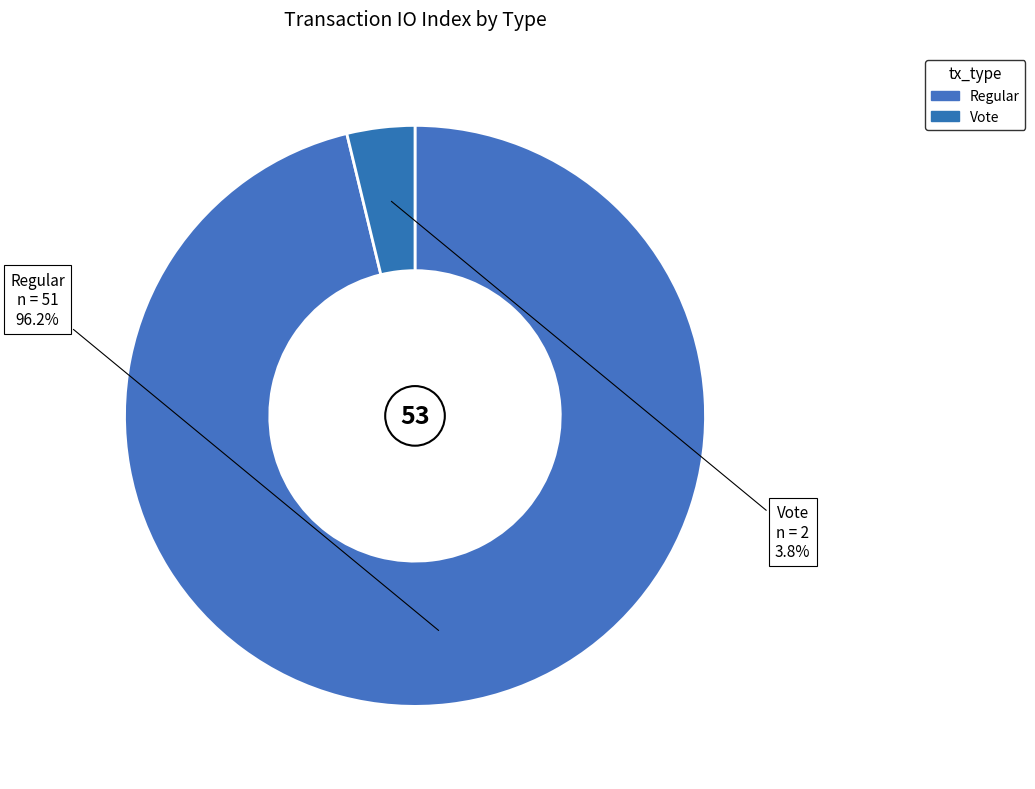

Is Vote the majority of the pie?

No